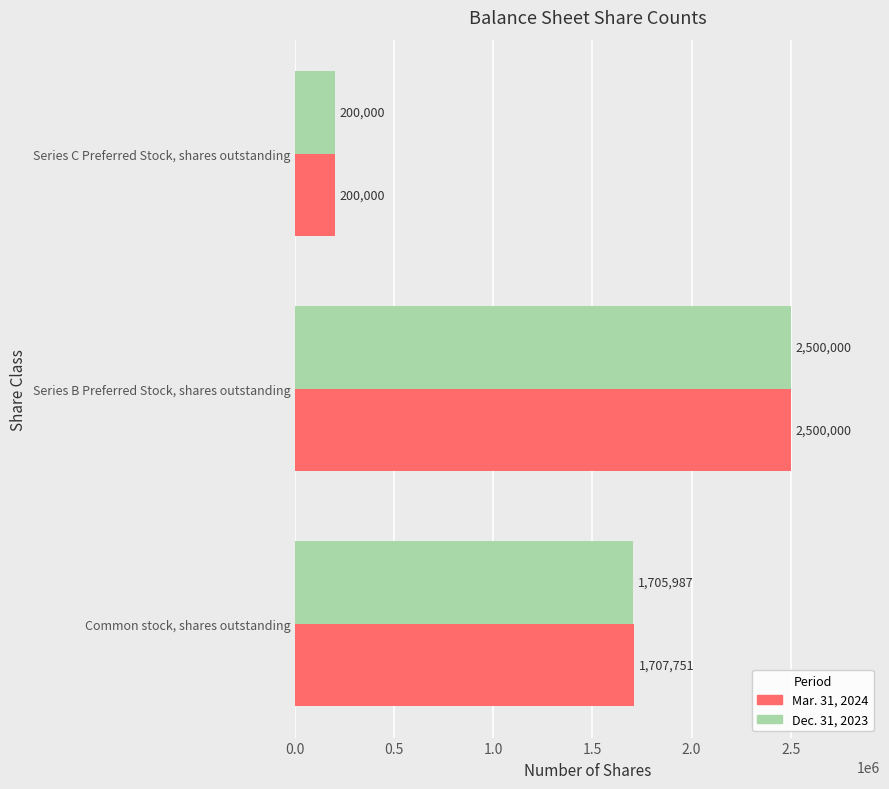

List the labels in order of Dec. 31, 2023 value, smallest first.

Series C Preferred Stock, shares outstanding, Common stock, shares outstanding, Series B Preferred Stock, shares outstanding